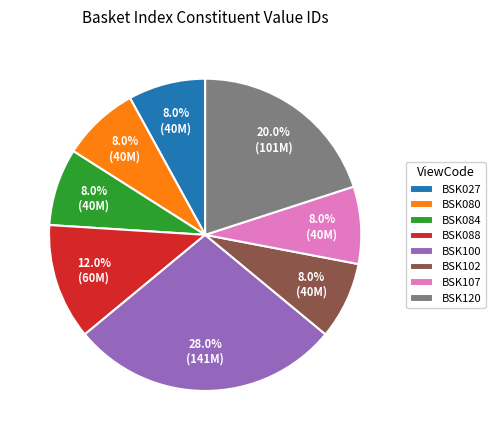

What is the ratio of the value at BSK084 to the value at BSK027?

1.0